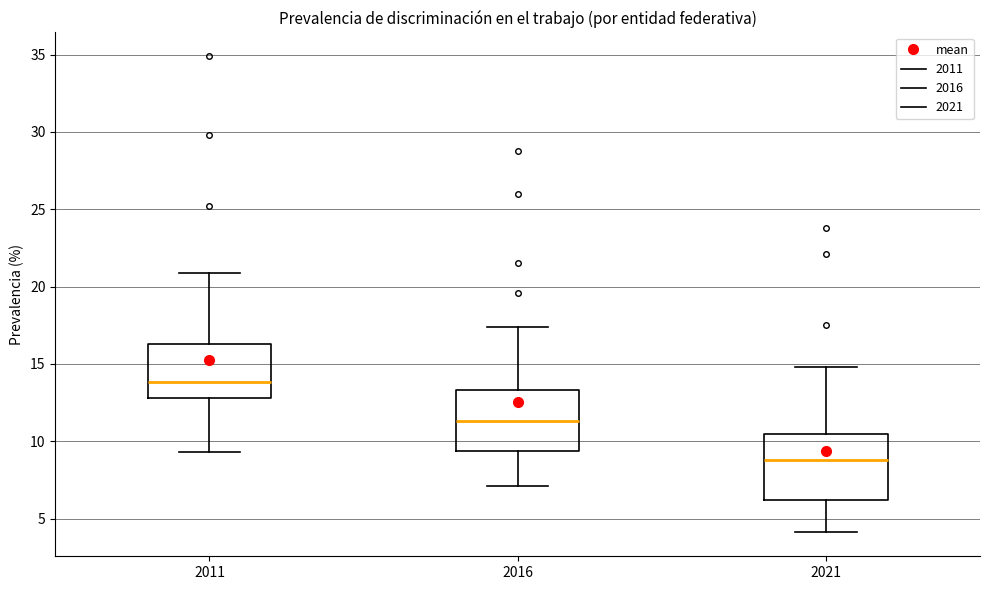

Which box has the highest median line?

2011